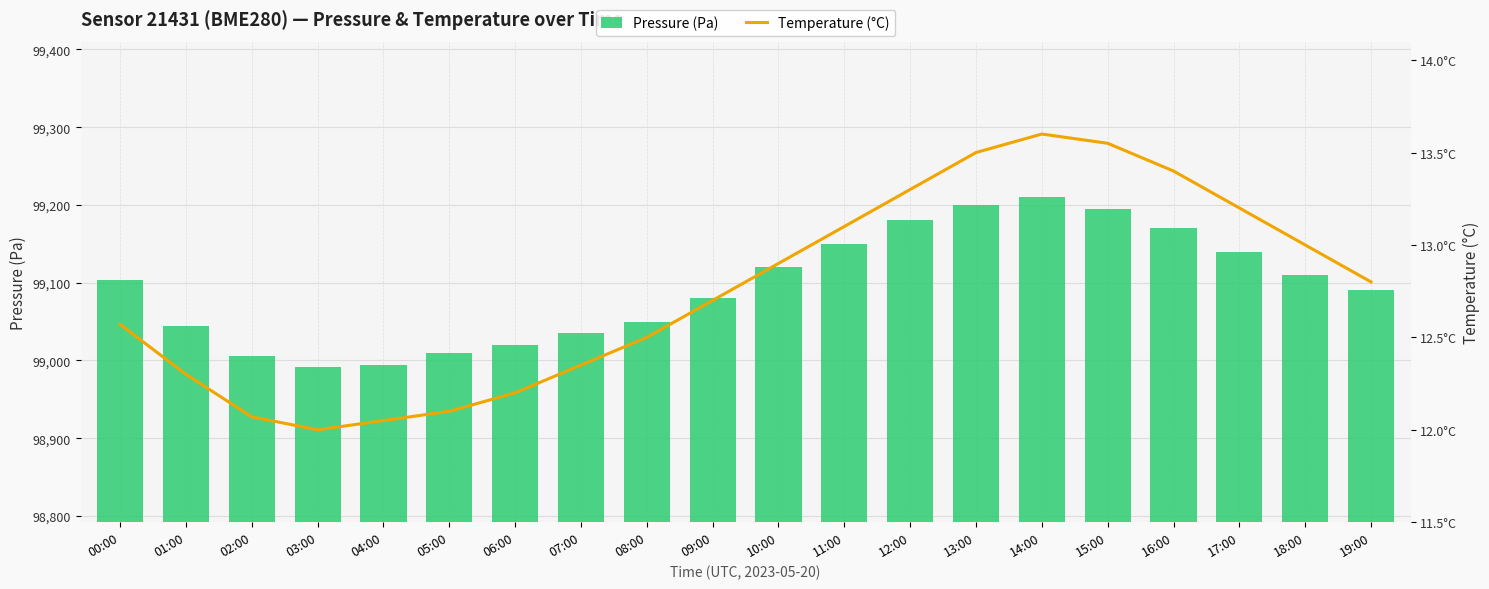

The value of temperature at 10:00 is 12.9. True or false?

True